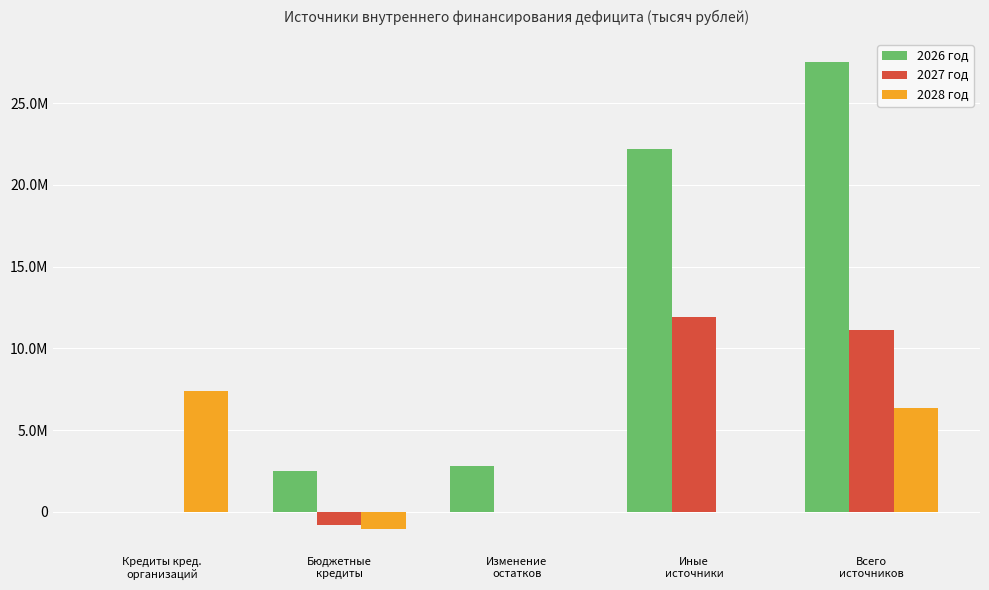

What is the label of the 4th bar from the left?

Иные
источники